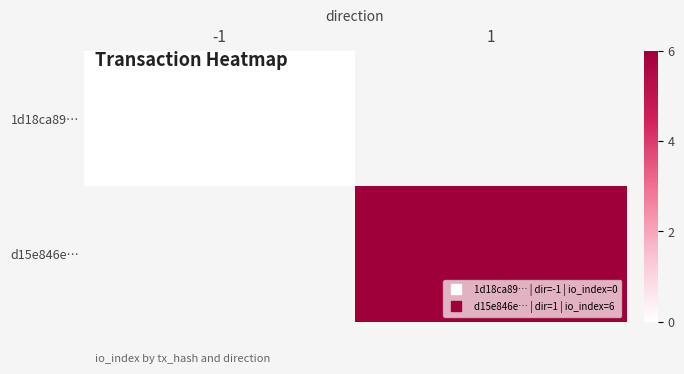

Which has a higher value, -1 or 1?

1